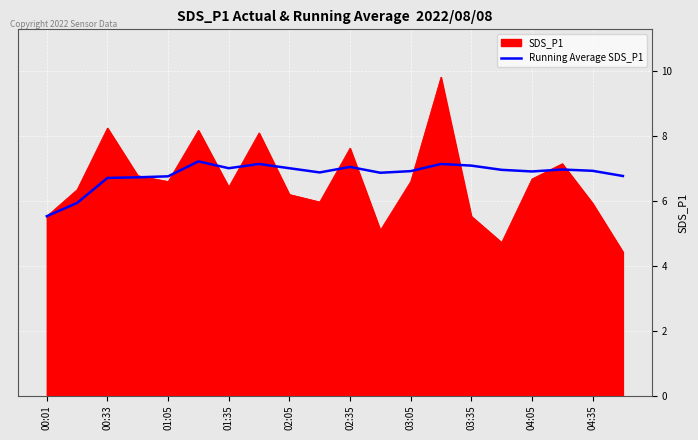

Which series has the widest spread of values?

SDS_P1